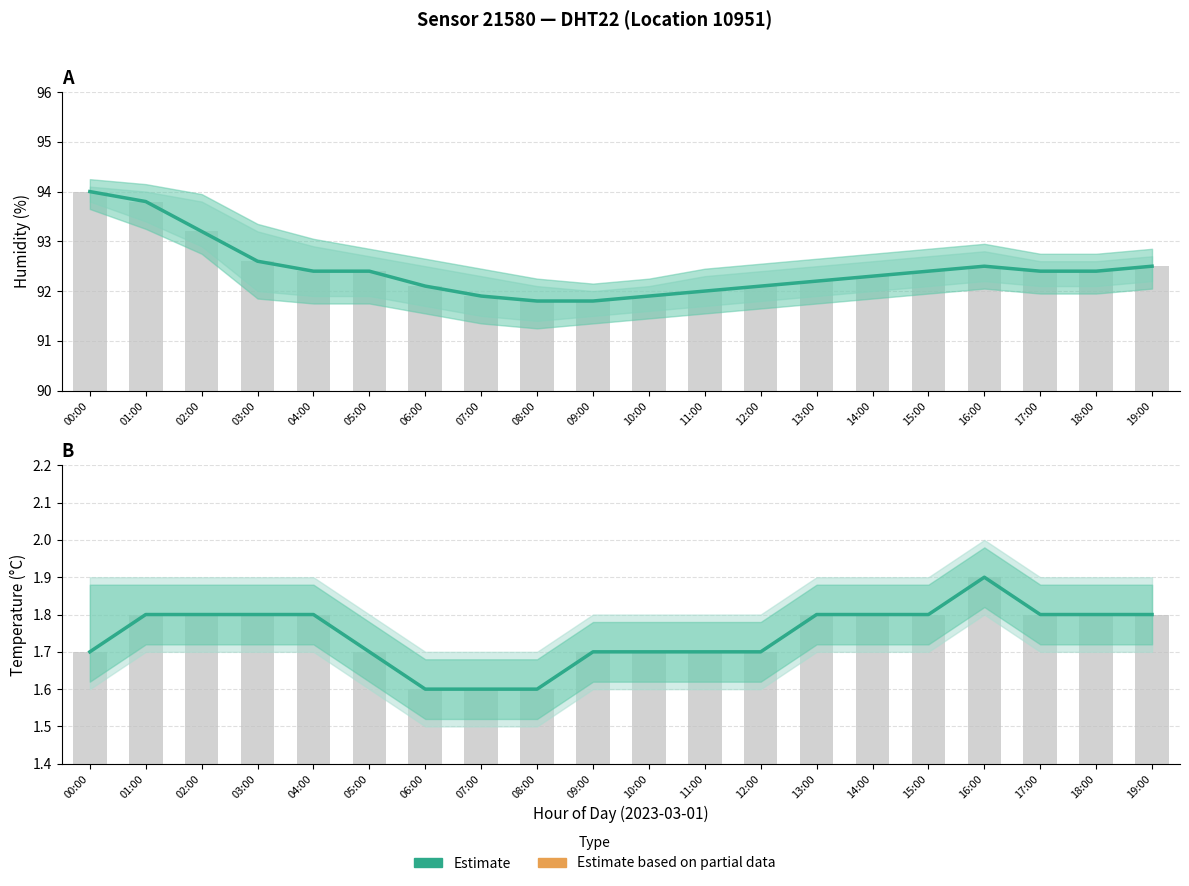

What is the label of the 4th bar from the left?

03:00